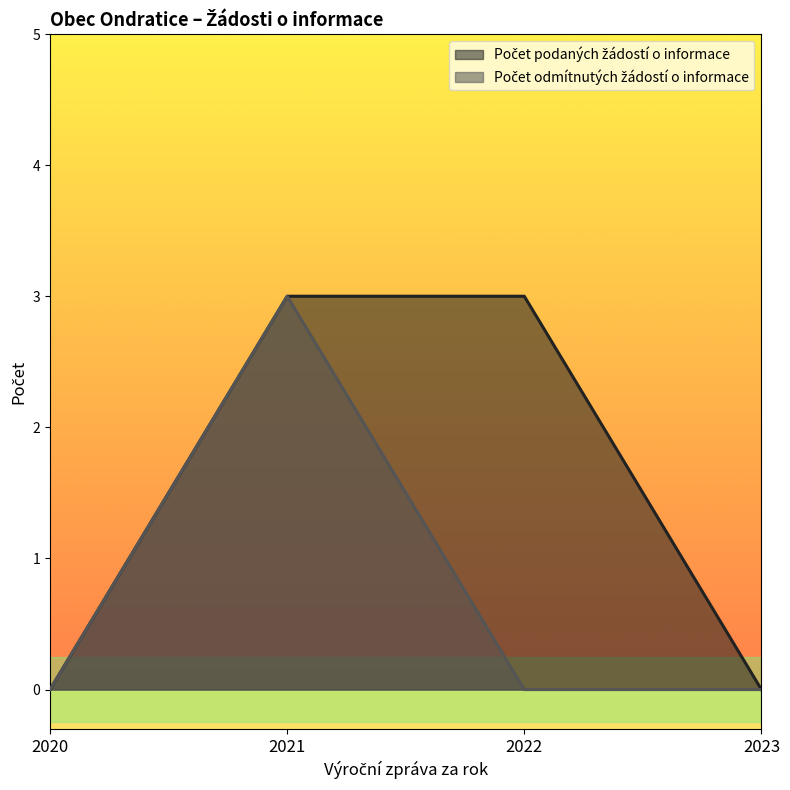

Between 2020 and 2022, which series saw the biggest shift?

Počet podaných žádostí o informace